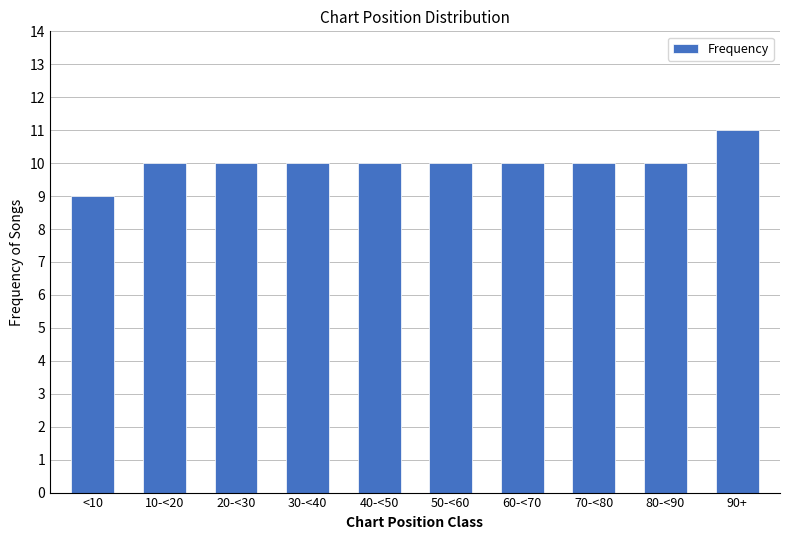

Reading left to right, transcribe all the data shown in this chart.

<10=9	10-<20=10	20-<30=10	30-<40=10	40-<50=10	50-<60=10	60-<70=10	70-<80=10	80-<90=10	90+=11